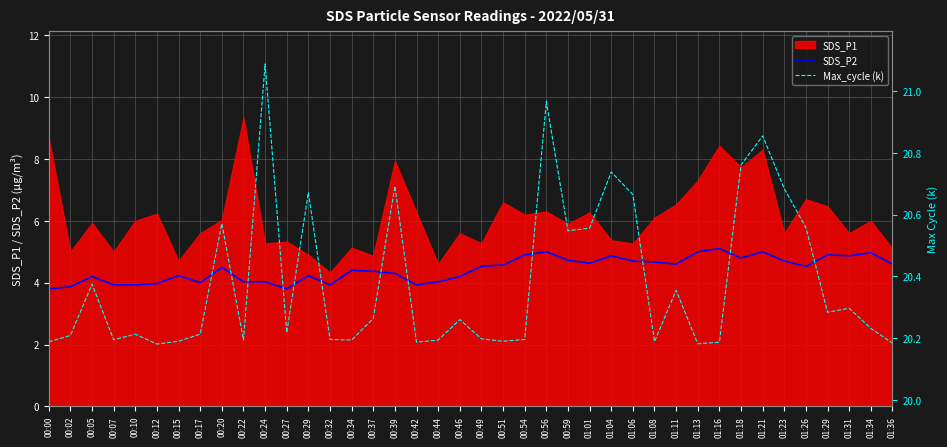

True or false: Max_cycle (k) has more than 0 interior local peaks.

True